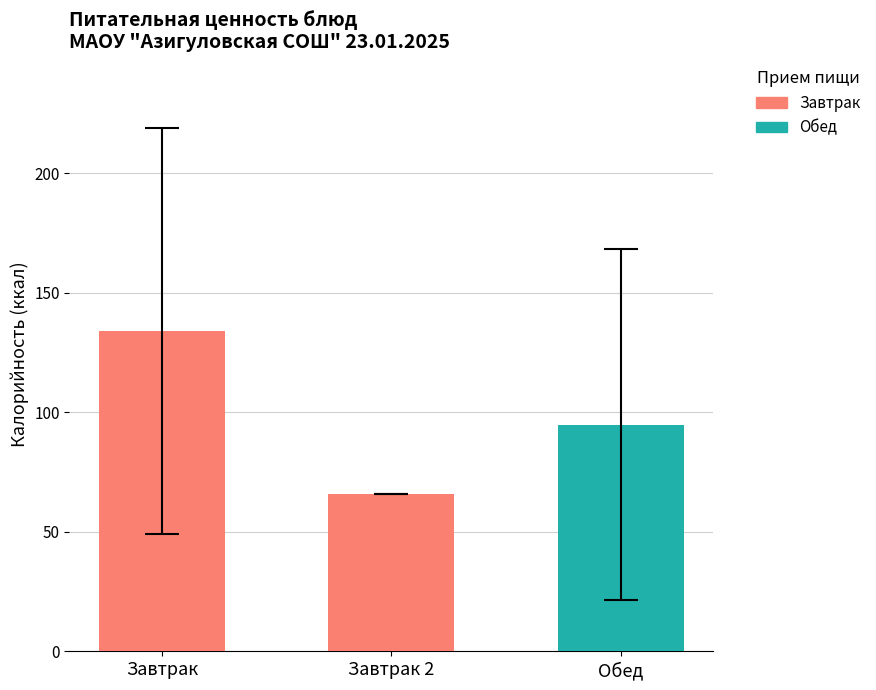

The value at Обед is 28.0. True or false?

False